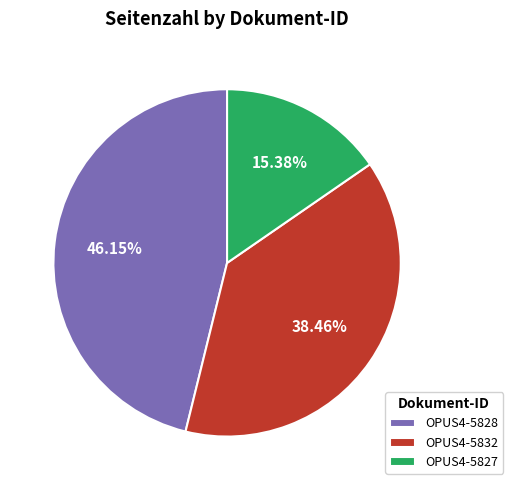

Is it true that OPUS4-5832 is 38% of the pie?

True